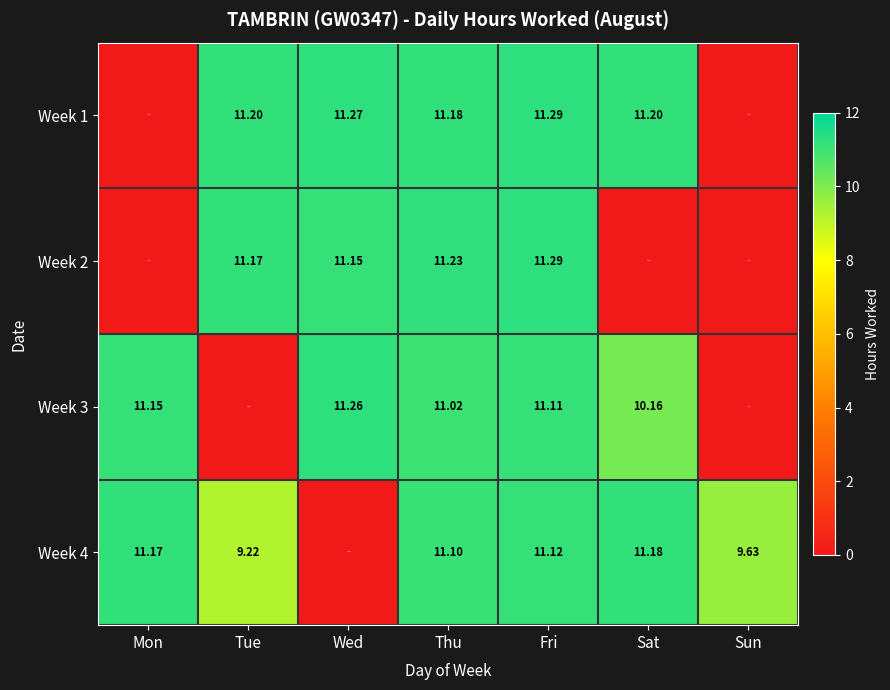

True or false: Week 2 has a value of 3.9 at Tue.

False